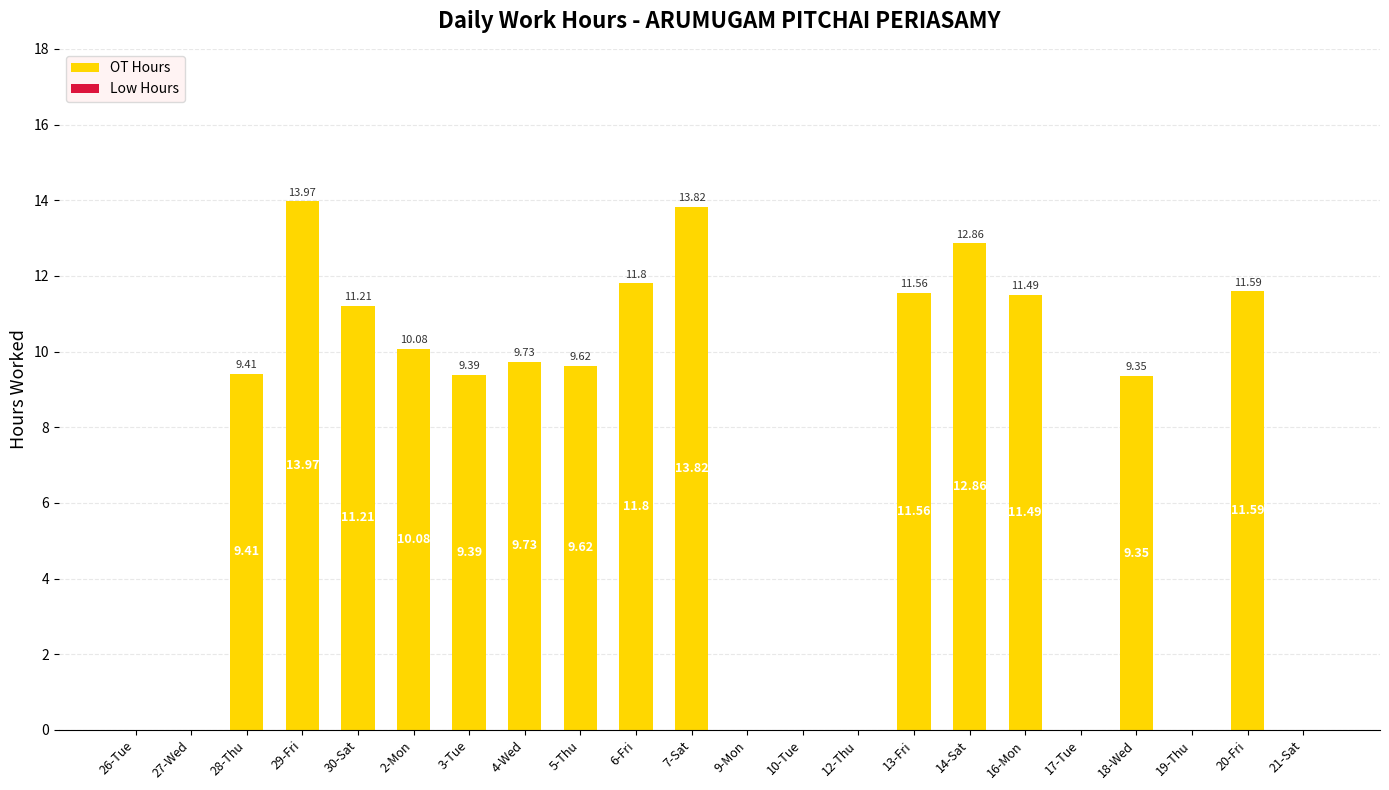

What is the sum of all values?

155.9